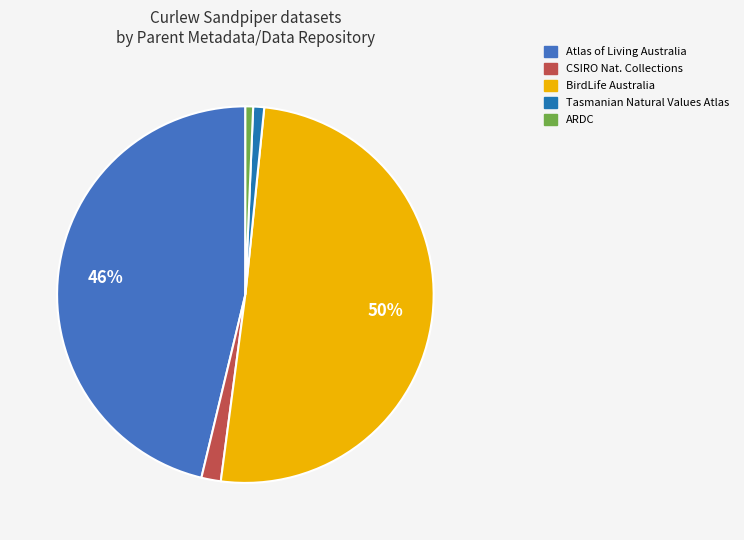

Combined, do BirdLife Australia and Tasmanian Natural Values Atlas account for over 50%?

Yes